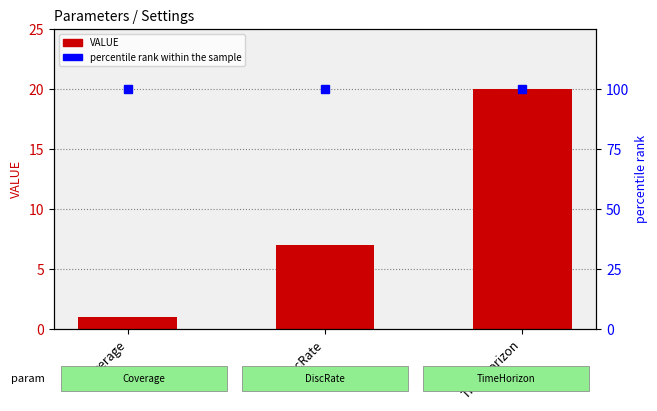

Reading left to right, extract all data points from this chart.

VALUE: Coverage=1	DiscRate=7	TimeHorizon=20
percentile rank within the sample: Coverage=100	DiscRate=100	TimeHorizon=100